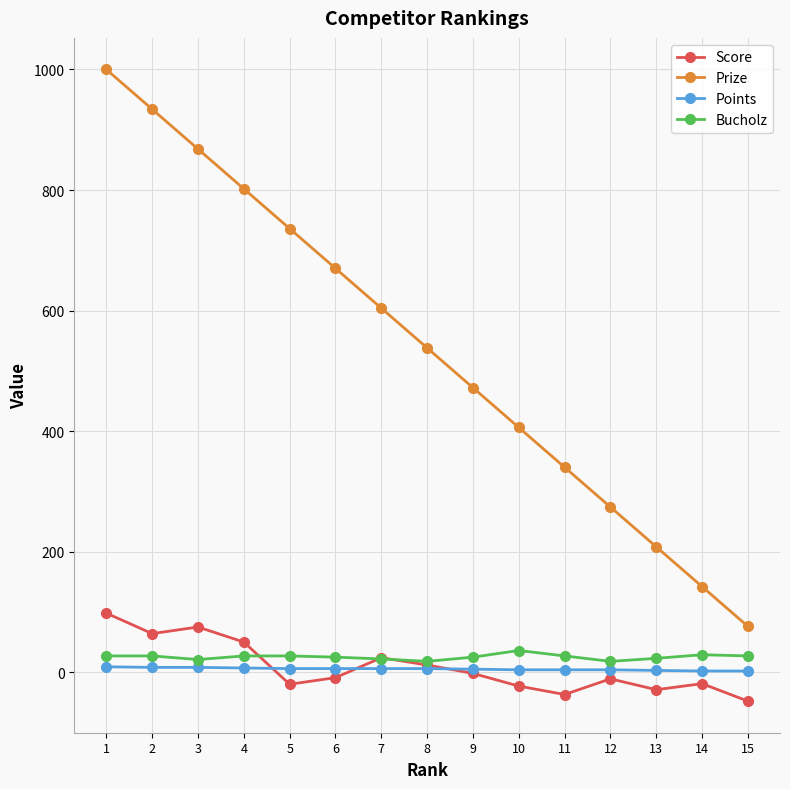

Does the chart display data point markers on the line(s)?

Yes